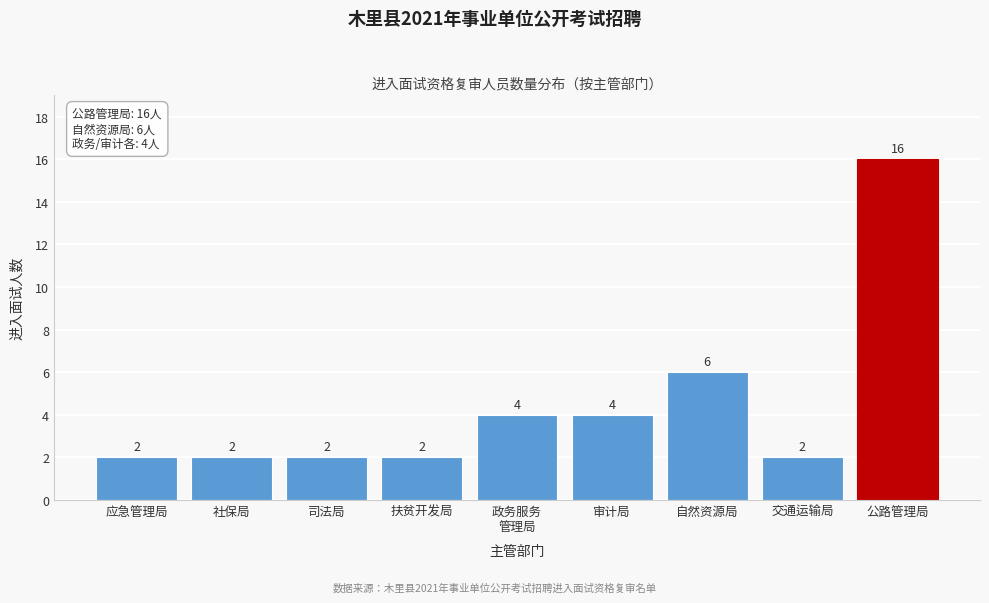

Reading left to right, what are all the values shown in this chart?

2	2	2	2	4	4	6	2	16